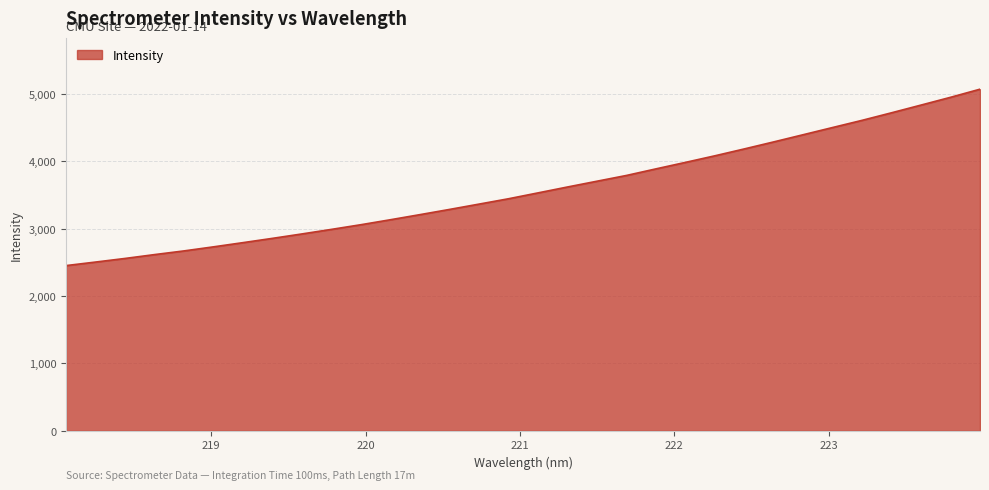

What is the difference between the second highest and second lowest values?

2446.7